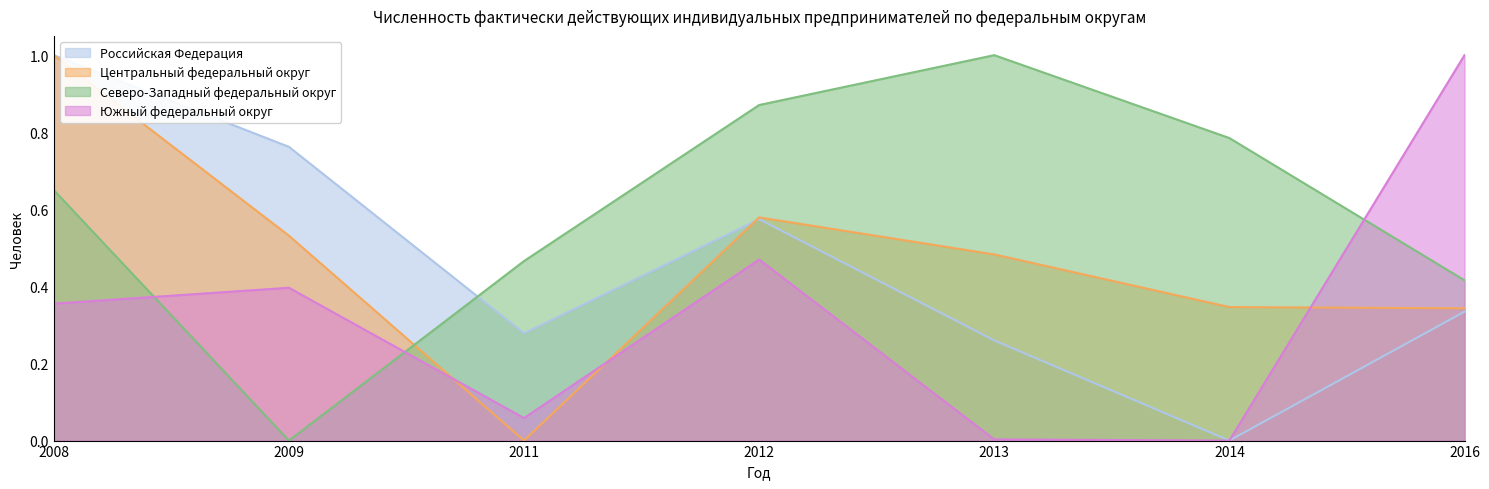

What is the sum of all Северо-Западный федеральный округ values?

4.2